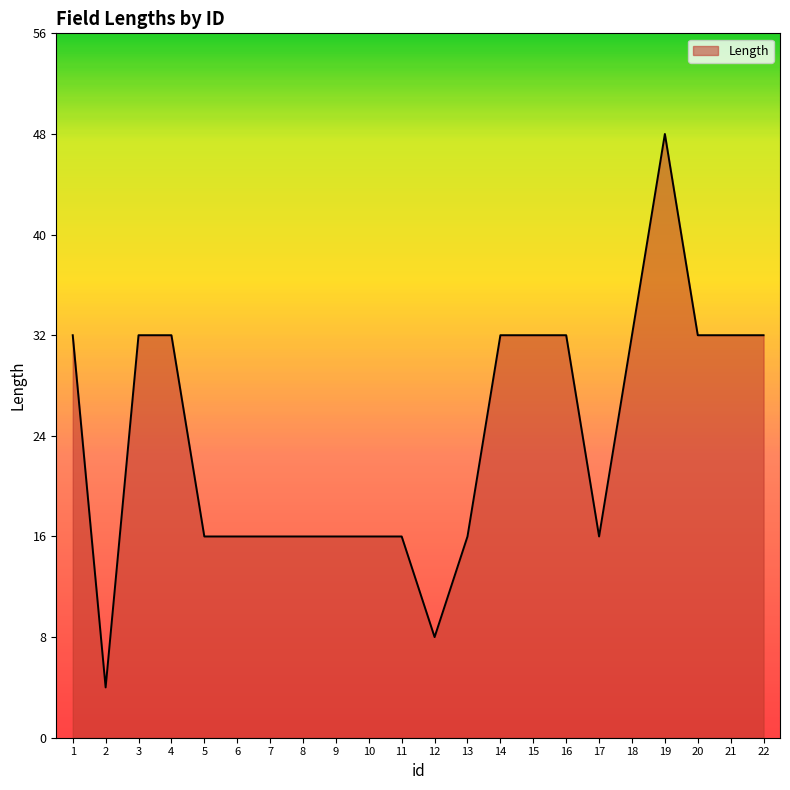

The chart shows a value of 17 at 19. True or false?

False